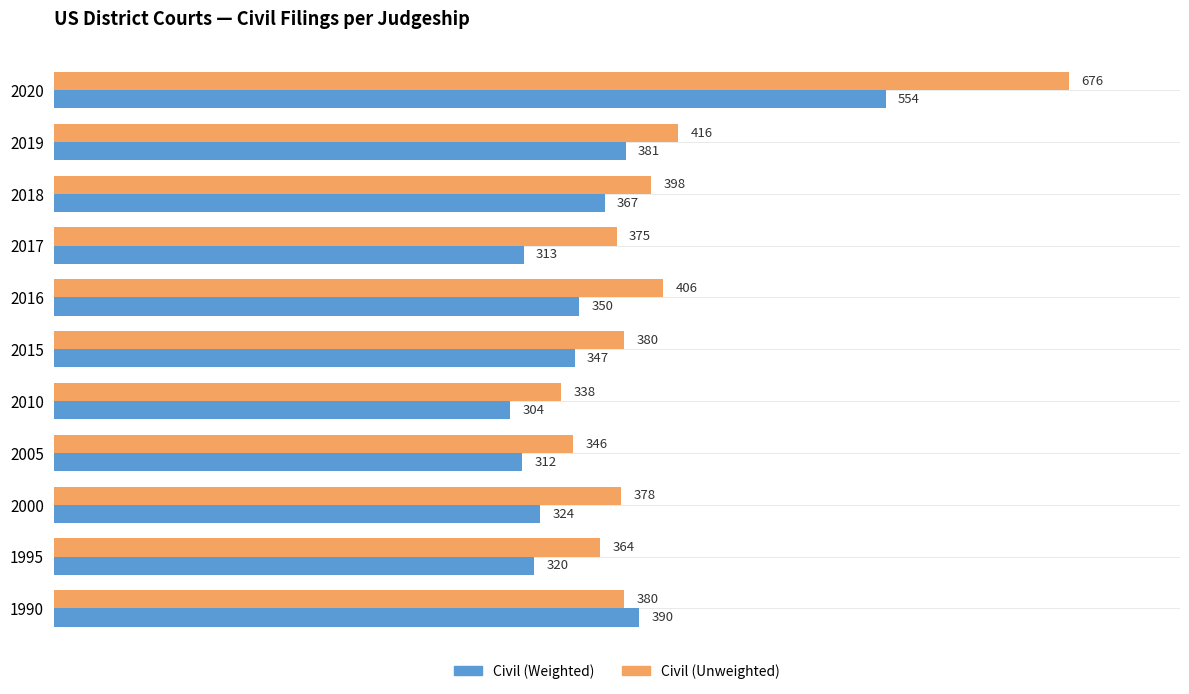

At which category does the chart reach its minimum across all series?

2010